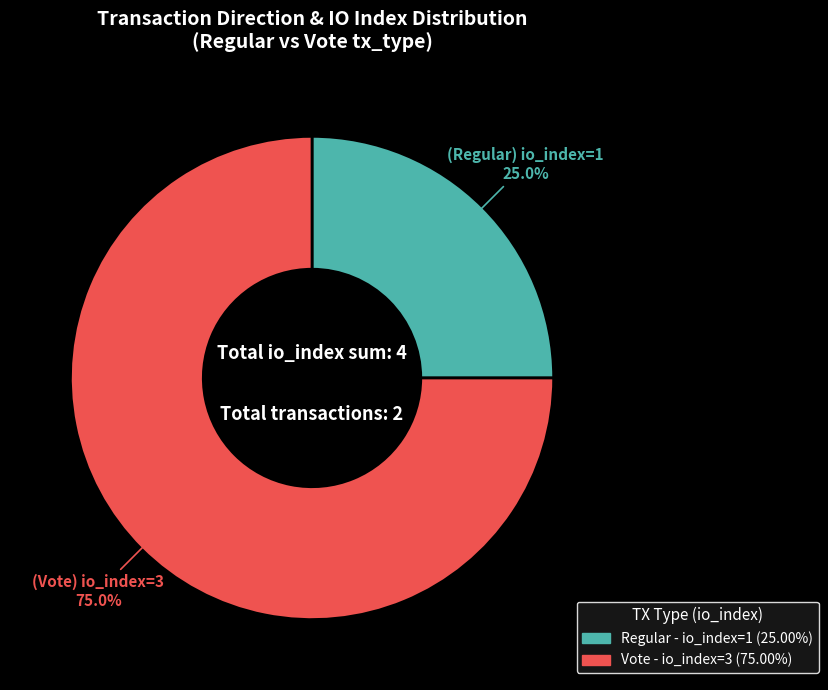

How many segments does this pie chart have?

2